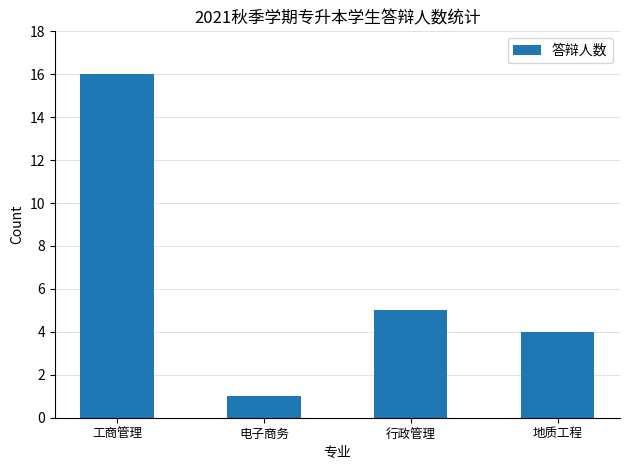

What value does the data have at 行政管理?

5